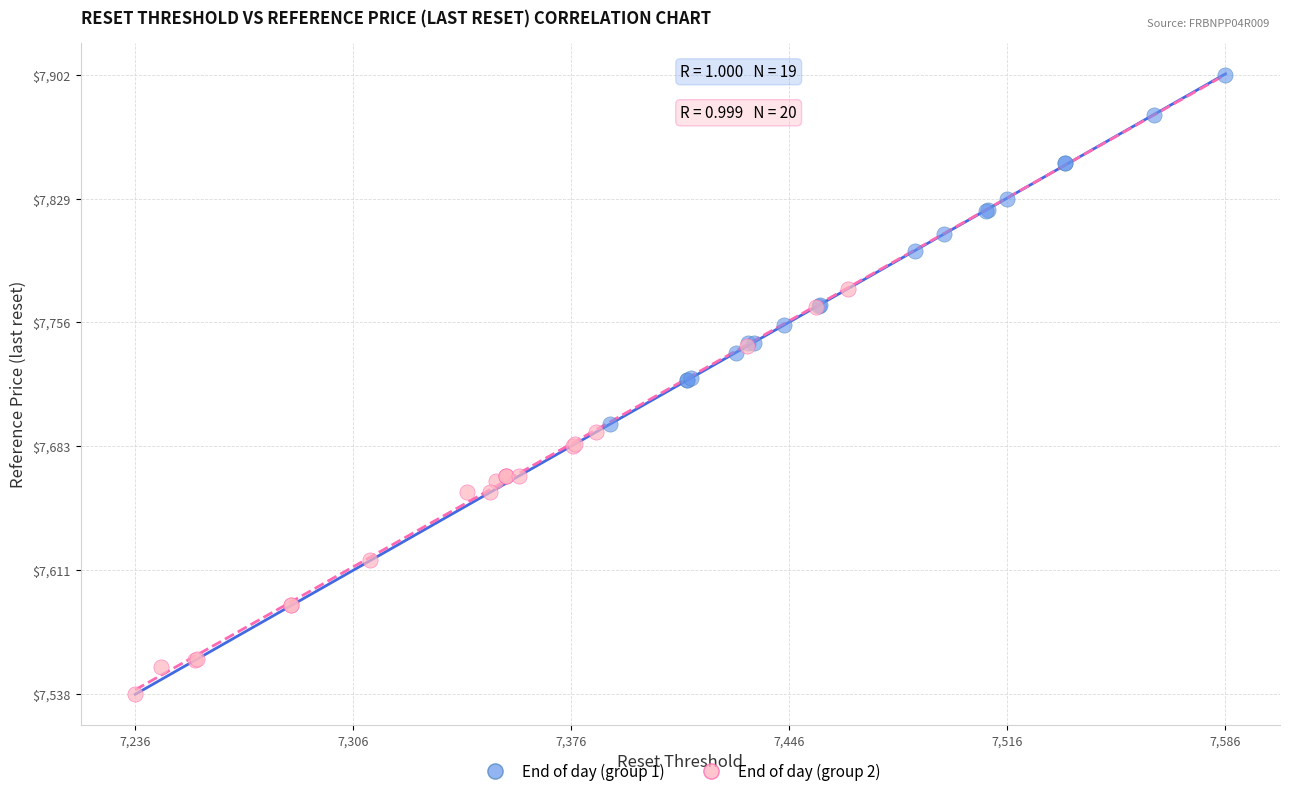

Which series reaches the maximum Y coordinate?

End of day (group 1)